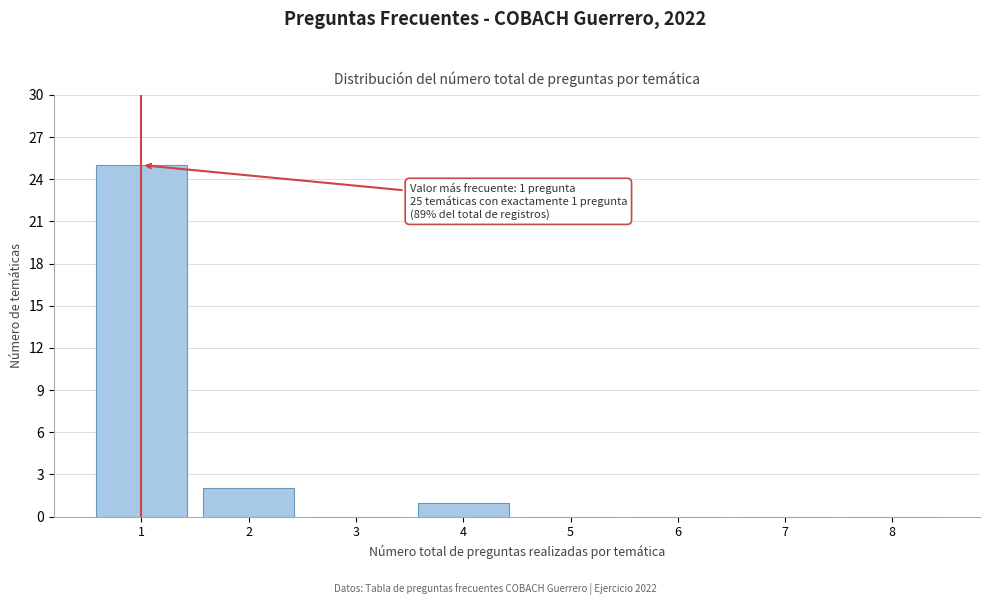

Reading left to right, what are all the values shown in this chart?

1=25	2=2	3=0	4=1	5=0	6=0	7=0	8=0